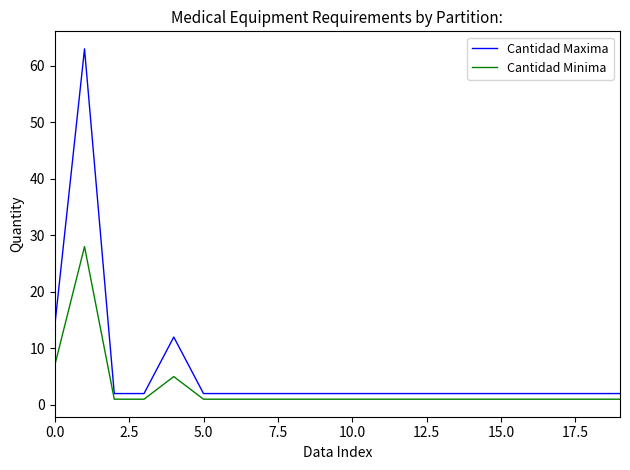

List the series in order of their peak value, lowest first.

Cantidad Minima, Cantidad Maxima